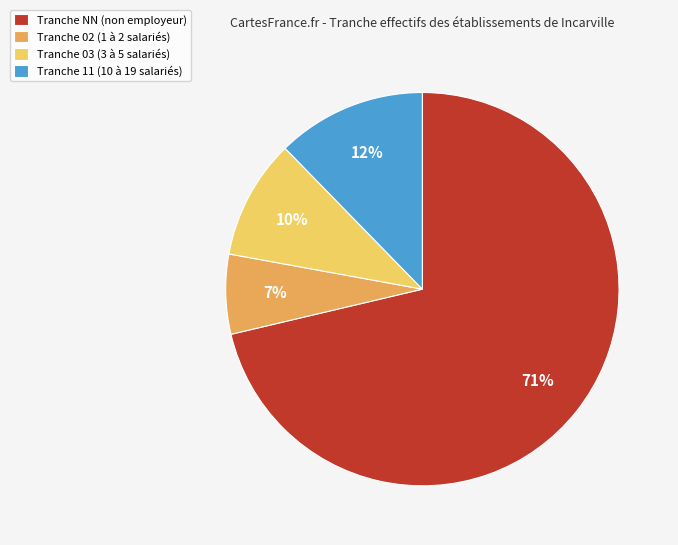

Is there any slice that represents more than half of the pie?

Yes